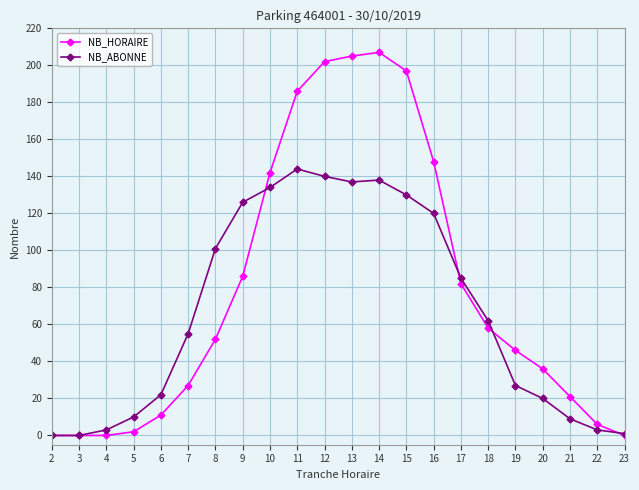

How many data points does each series have?

22